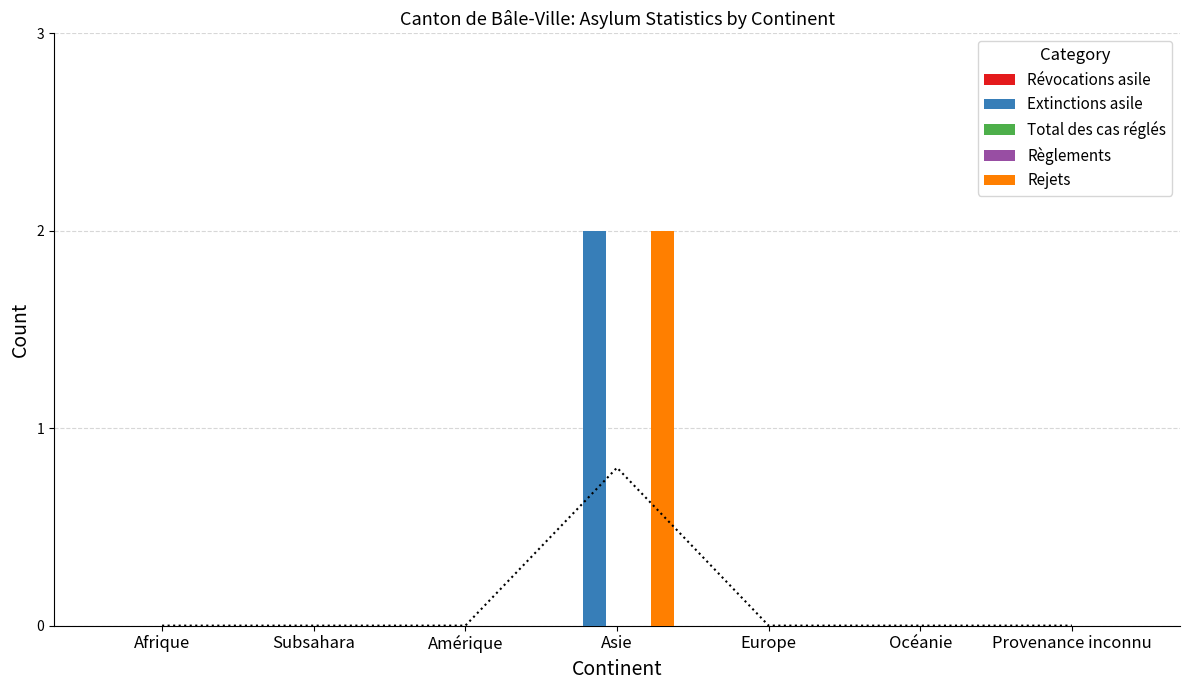

At which category is the sum across all series the highest?

Asie